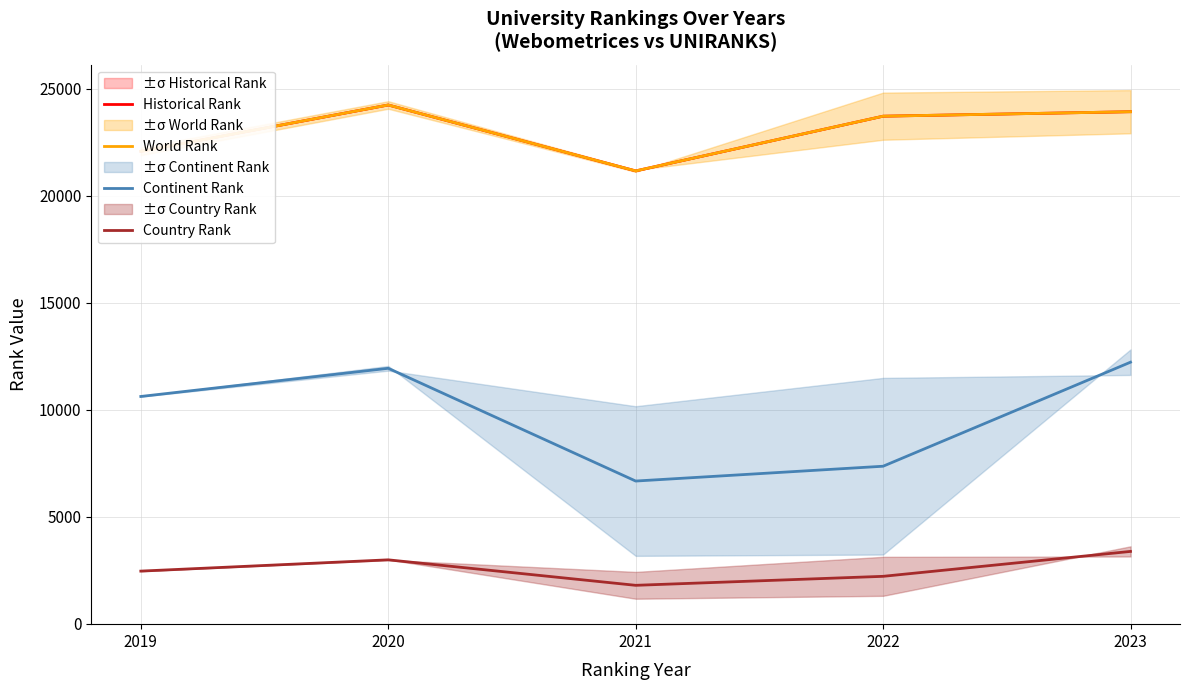

In Country Rank, how many points are lower than both neighbors (excluding endpoints)?

1